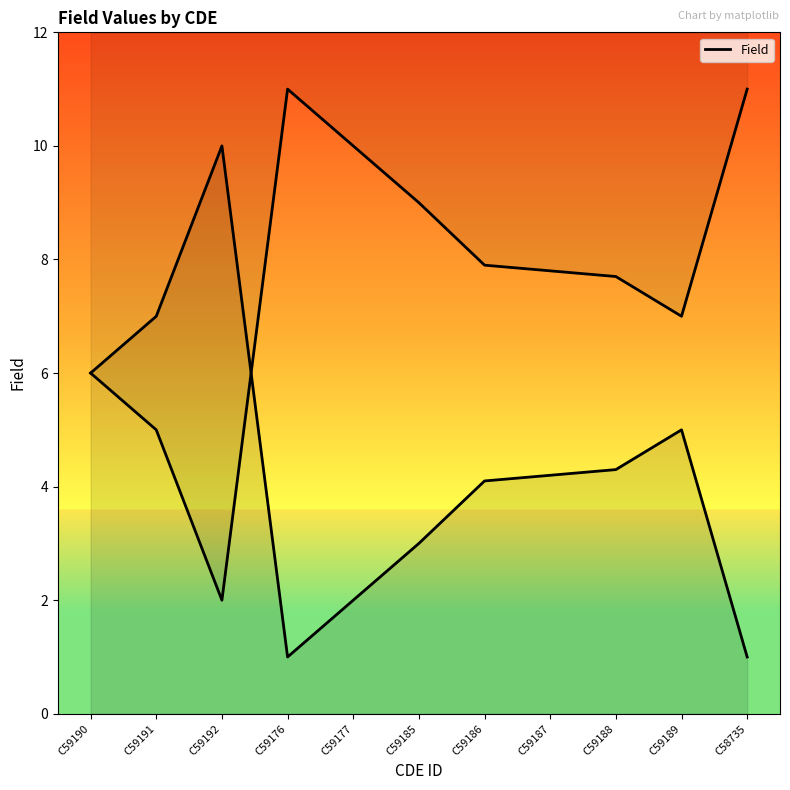

What is the ratio of the value at C59189 to the value at C59176?

5.0